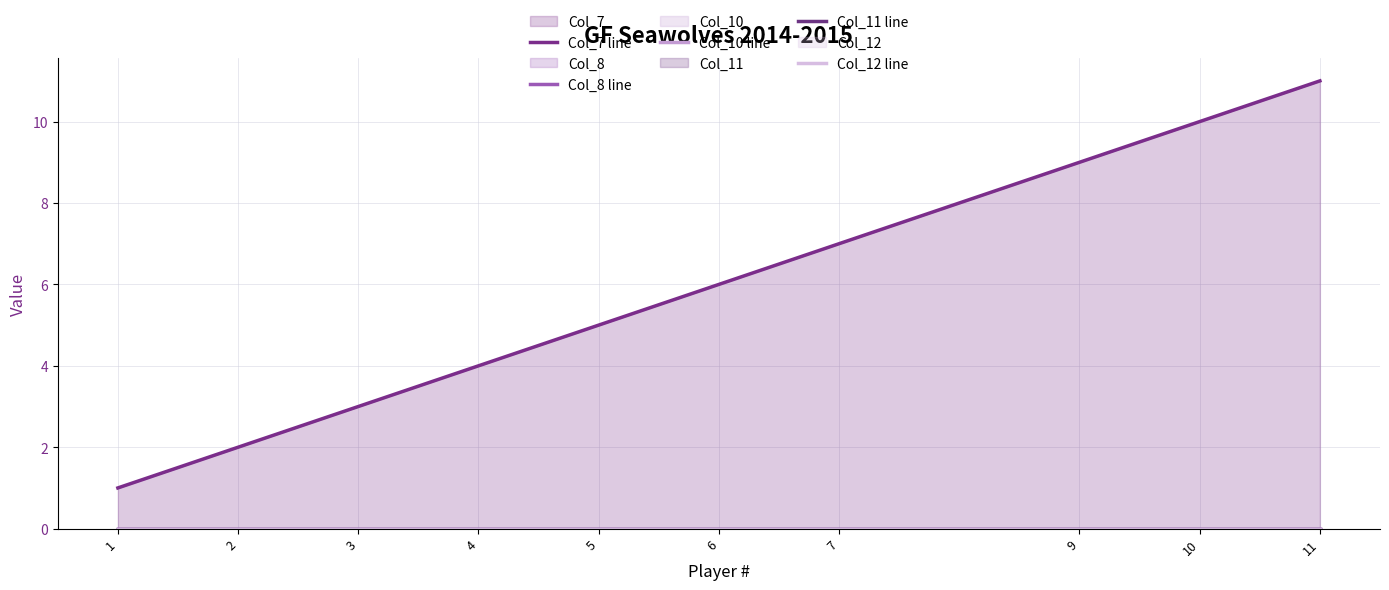

How many data points in Col_7 line are less than 6?

5